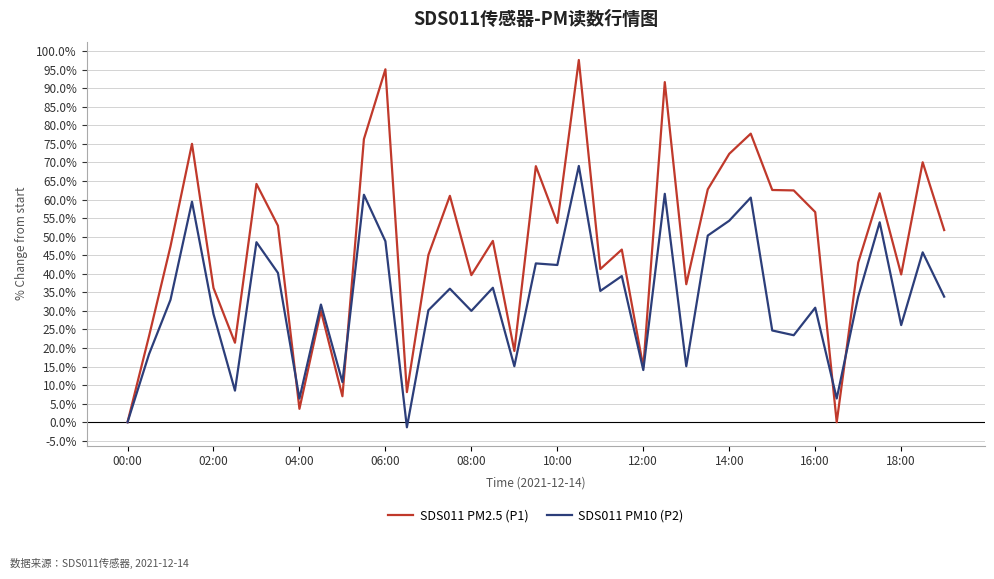

What is the greatest value displayed?

97.6